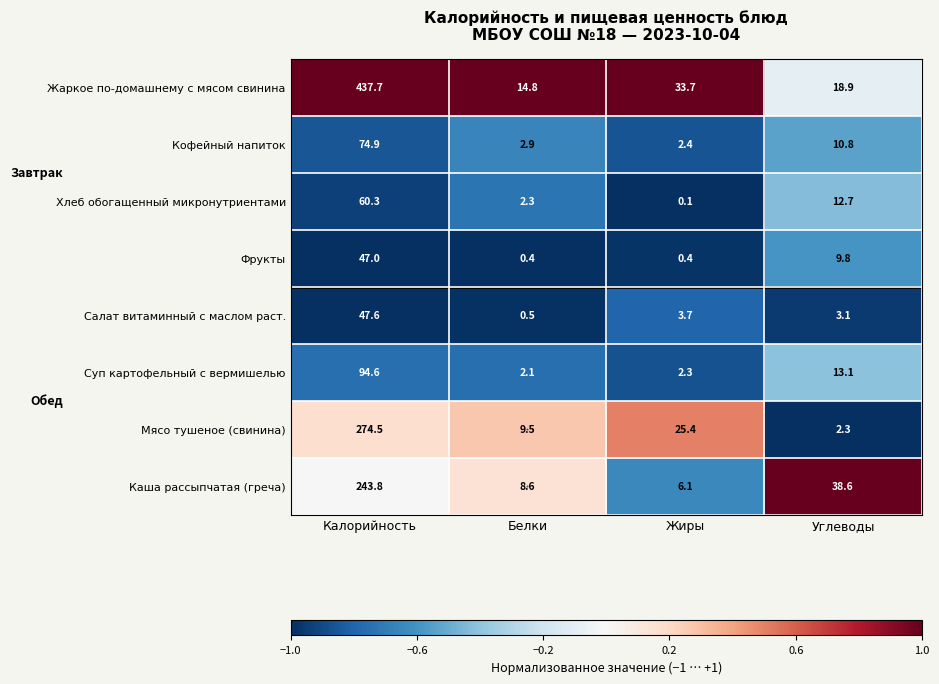

What is the total value across all series at Углеводы?

109.3